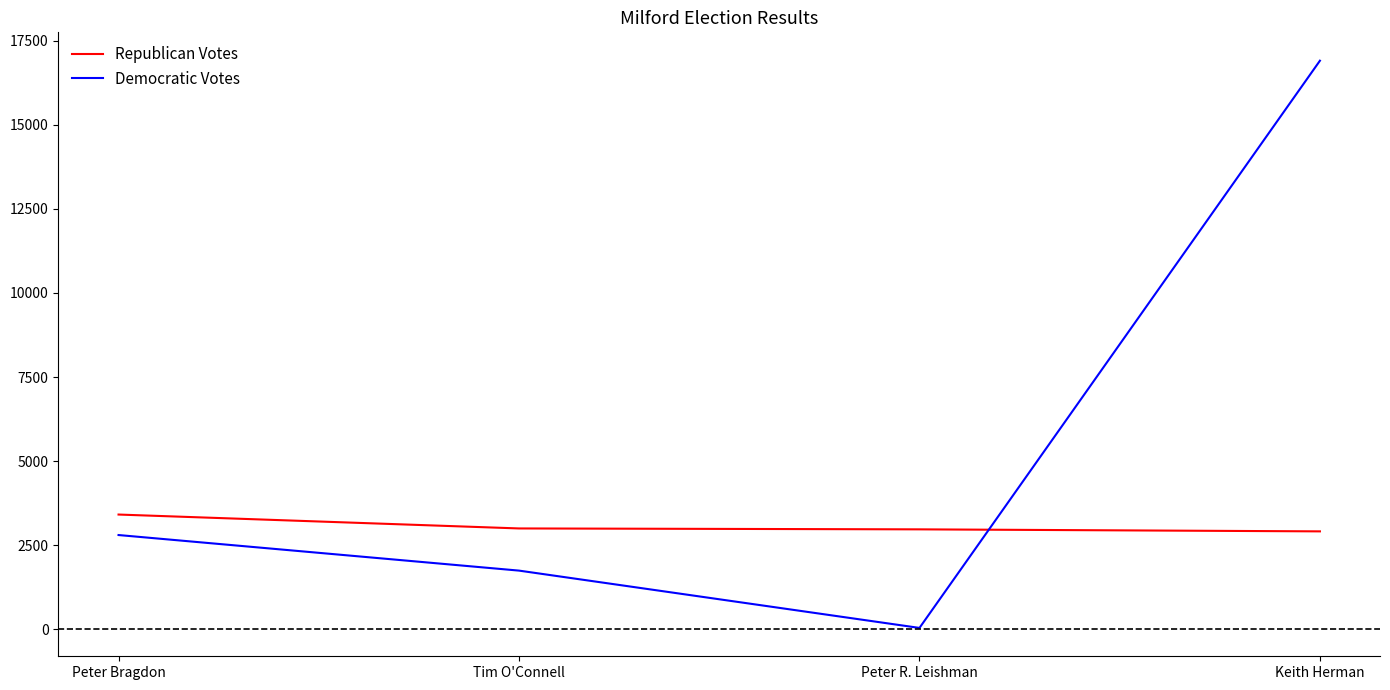

At which label does Republican Votes first exceed 3001?

Peter Bragdon